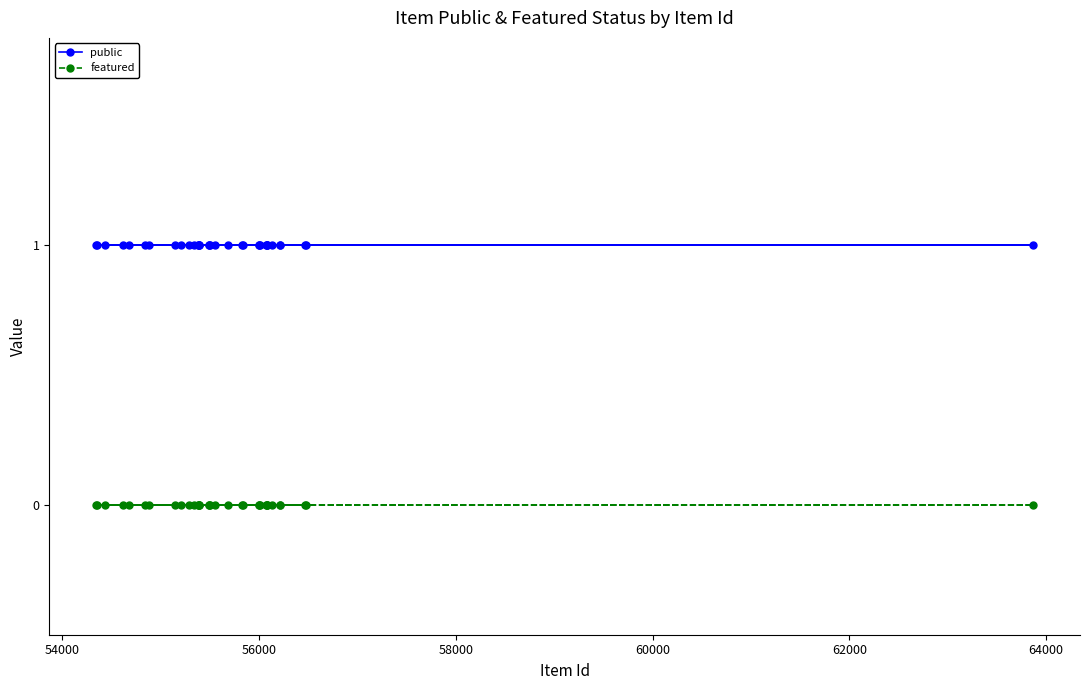

True or false: public has more than 1 points higher than both neighbors.

False